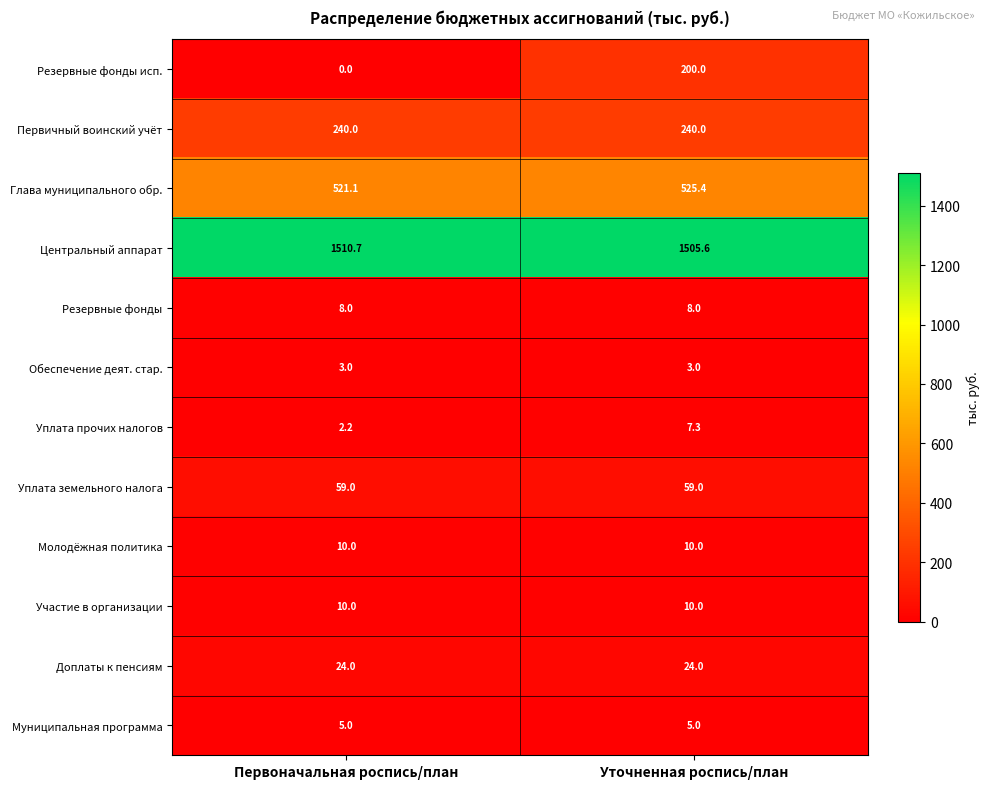

Where does the Глава муниципального обр. series first go above 525?

Уточненная роспись/план